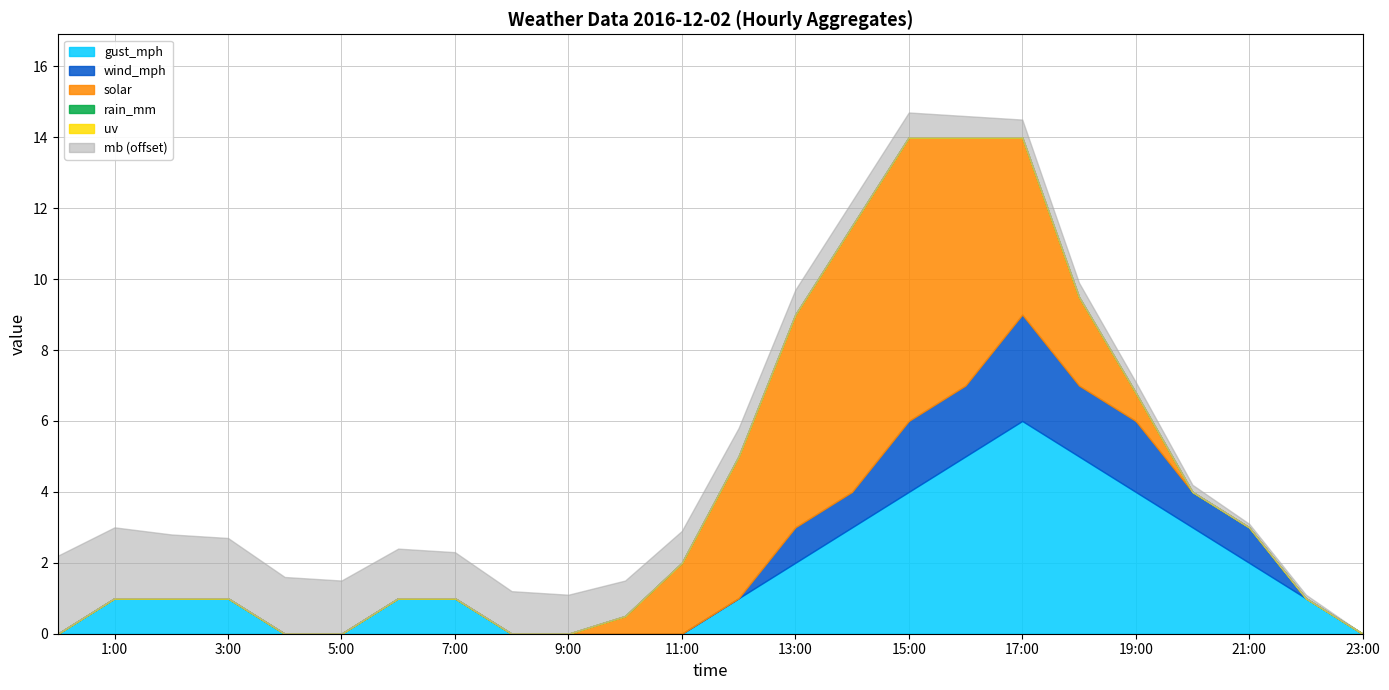

Count the number of categories in the chart.

24